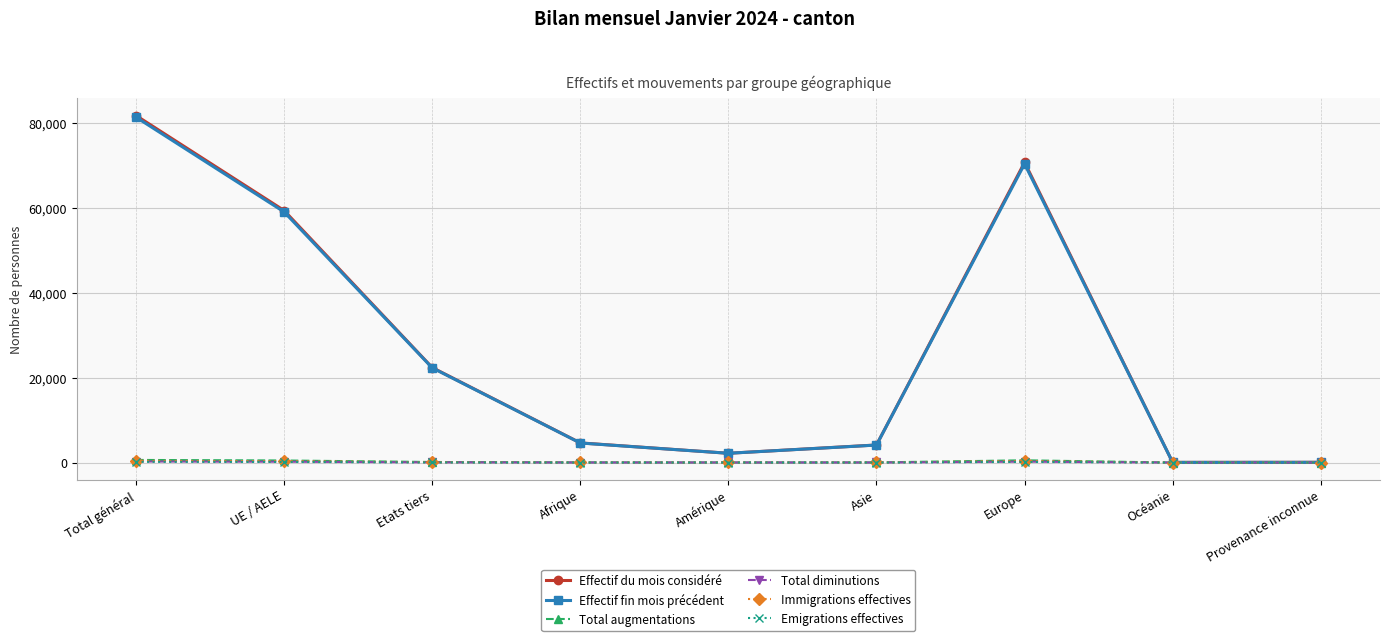

What is the value of the Effectif du mois considéré point at the 8th from the left?

36